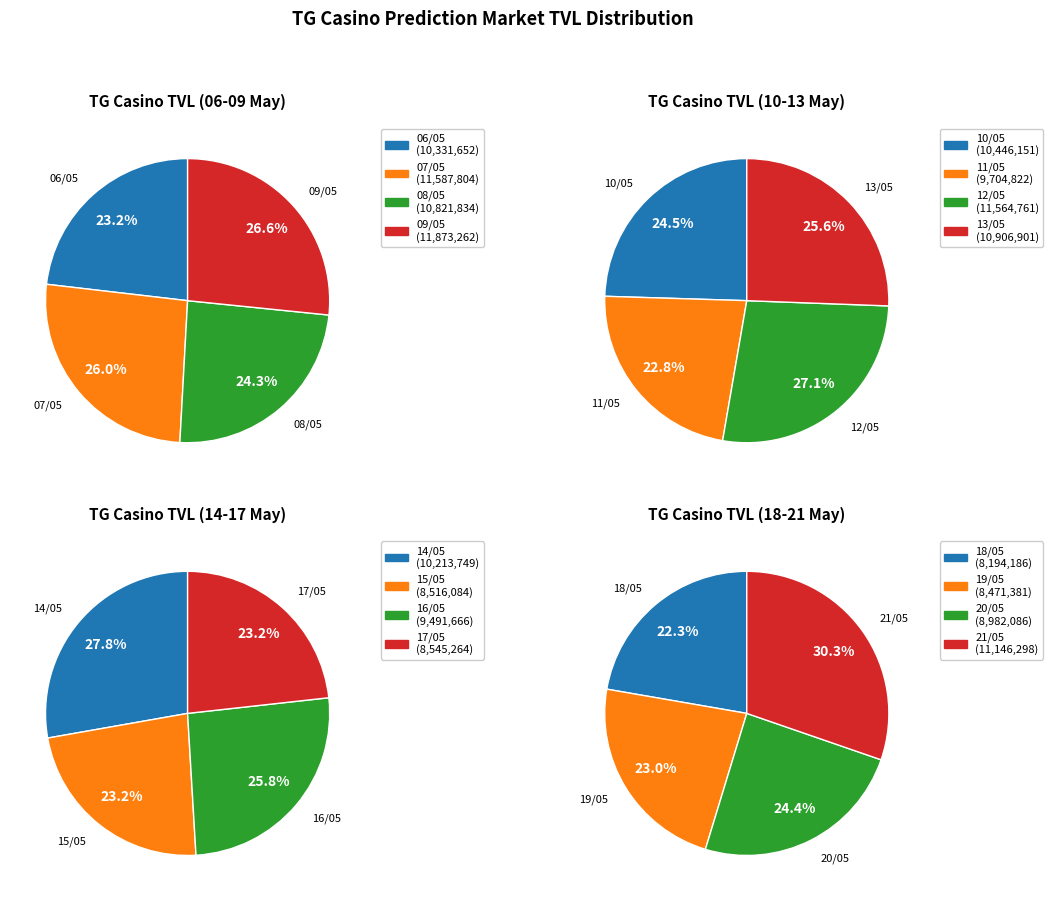

What is the smallest slice in the pie chart?

06/05/2024